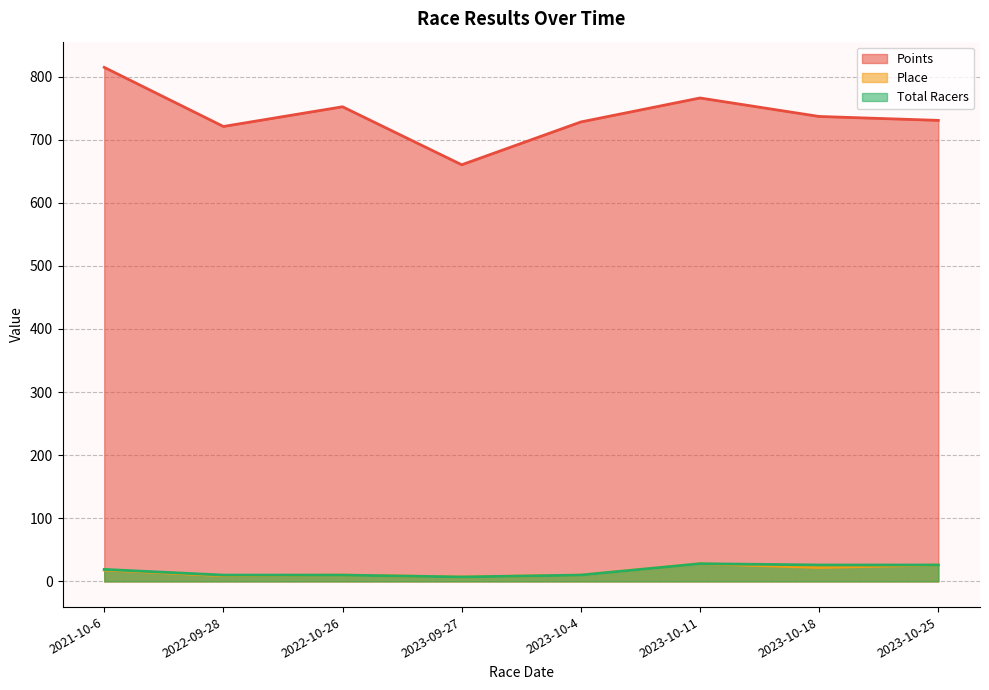

What is the sum of the Total Racers values at 2023-10-25 and 2023-10-11?

54.0